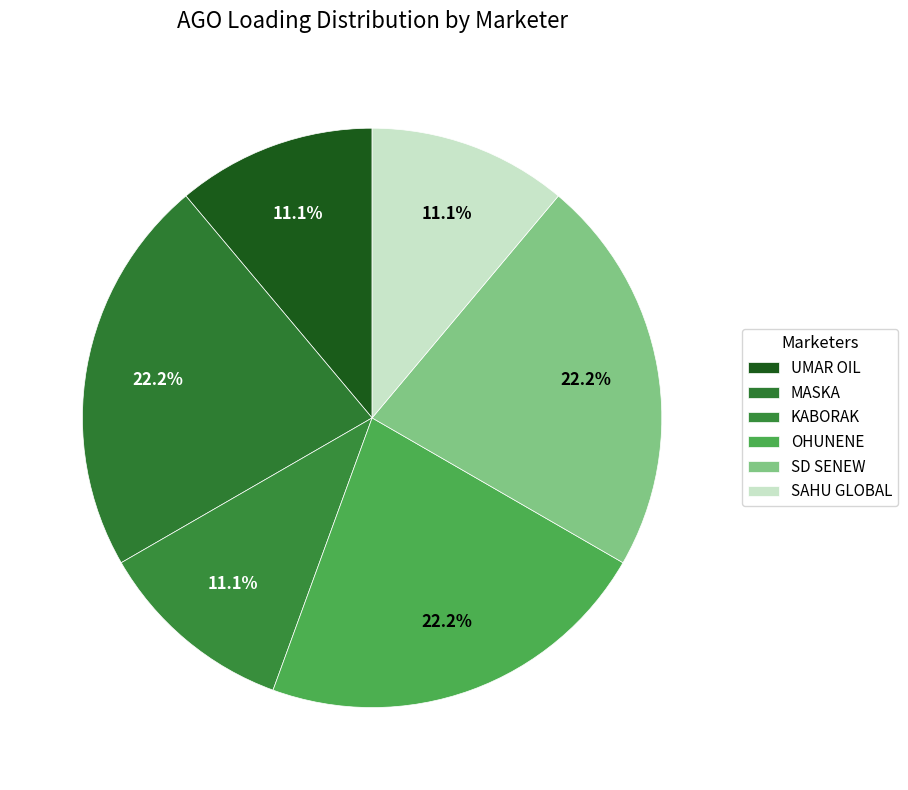

Does MASKA represent more than half of the total?

No